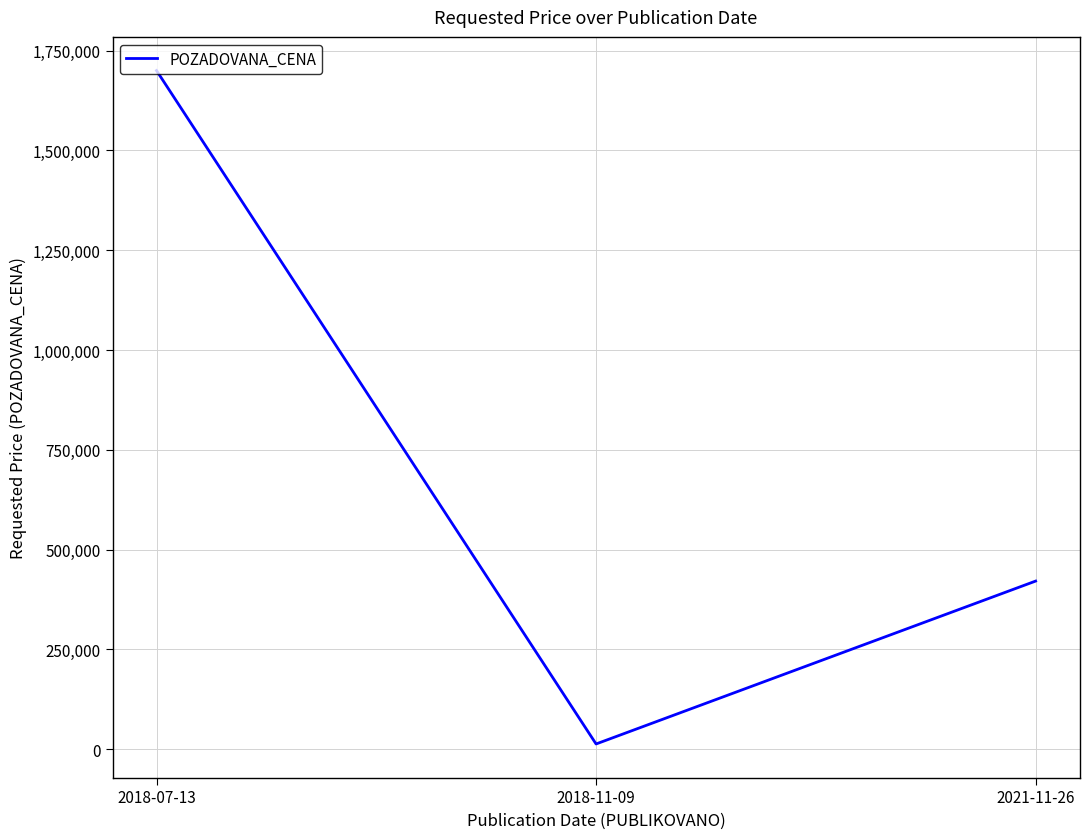

At which category does the chart reach its minimum across all series?

2018-11-09